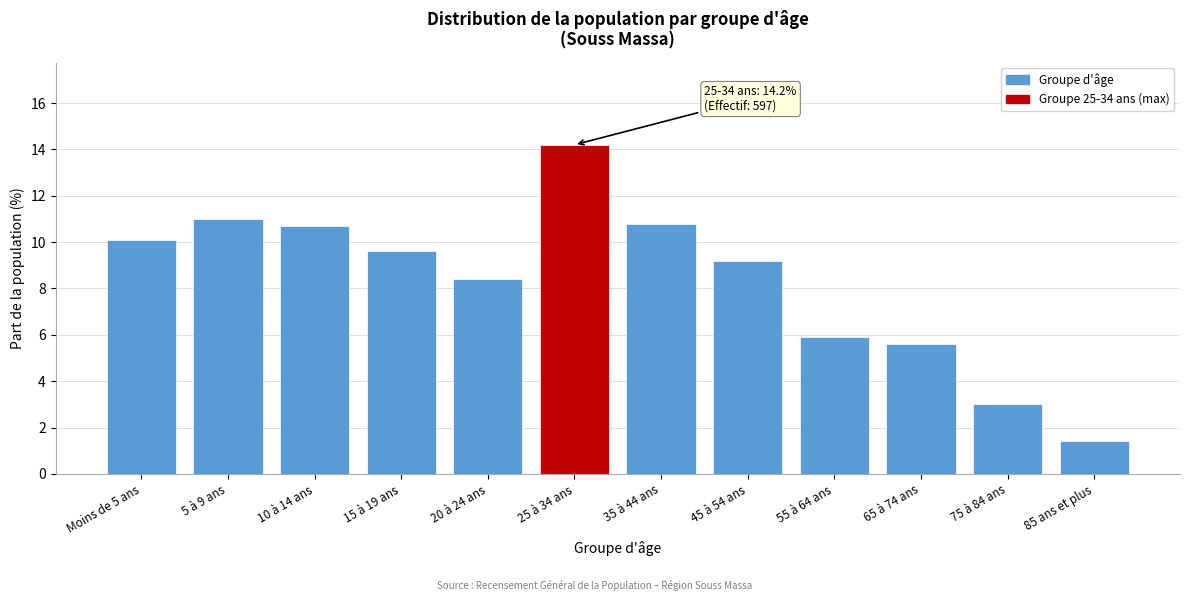

Reading right to left, list all the values displayed in this chart.

1.4	3.0	5.6	5.9	9.2	10.8	14.2	8.4	9.6	10.7	11.0	10.1